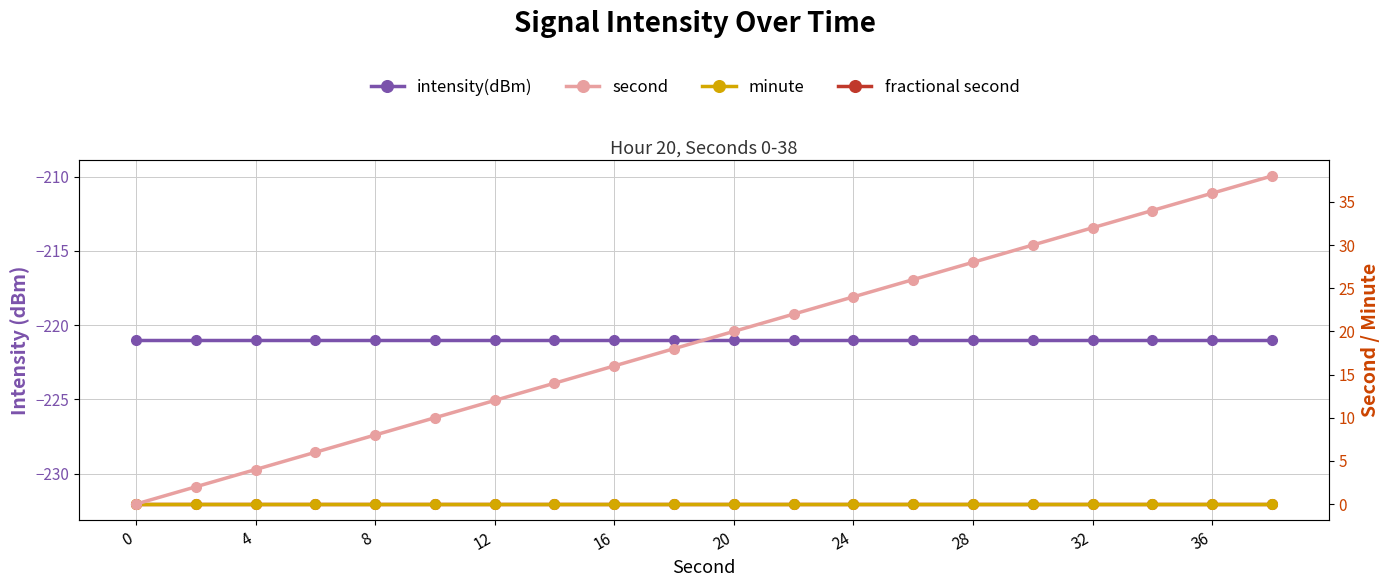

Does the chart display data point markers on the line(s)?

Yes